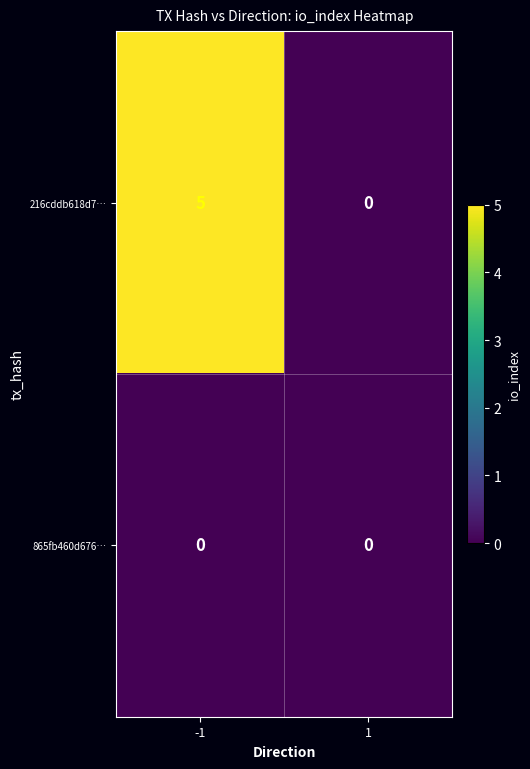

Reading left to right, what are all the values shown in this chart?

216cddb618d7…: -1=5	1=0
865fb460d676…: -1=0	1=0